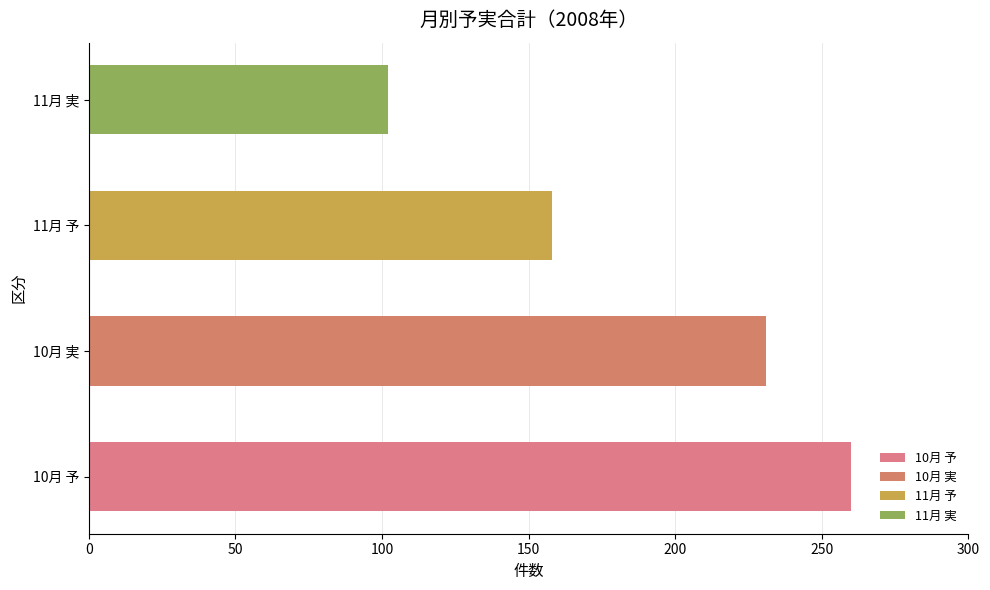

Reading top to bottom, what are all the values shown in this chart?

102	158	231	260